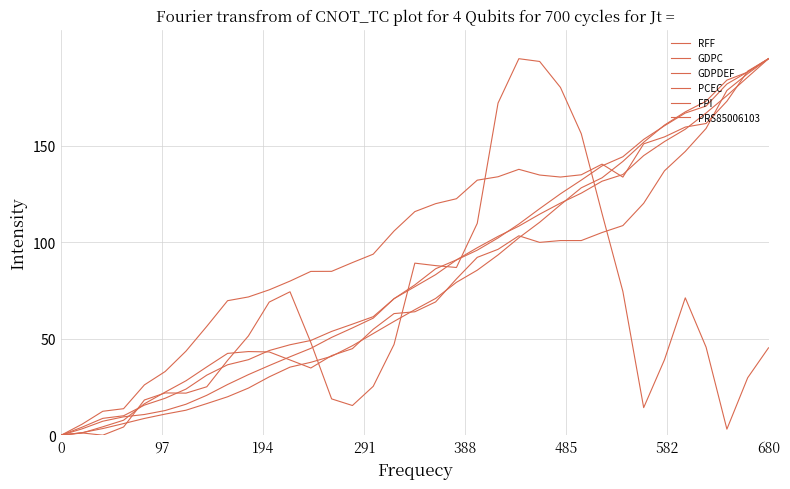

Is this an area chart (filled region under the line)?

No